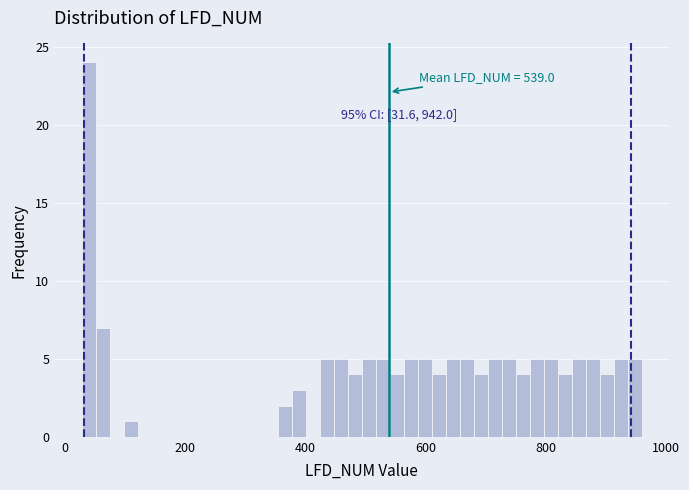

Around what value on the x-axis is the tallest bar? Give the approximate position of its centre, as read against the axis.

40